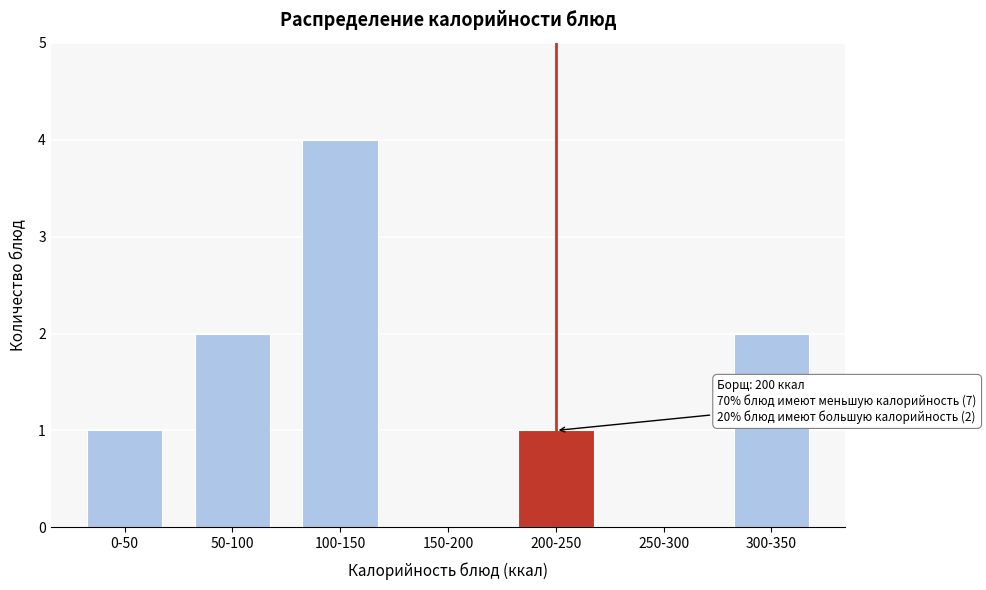

Reading left to right, what are all the values shown in this chart?

0-50=1	50-100=2	100-150=4	150-200=0	200-250=1	250-300=0	300-350=2